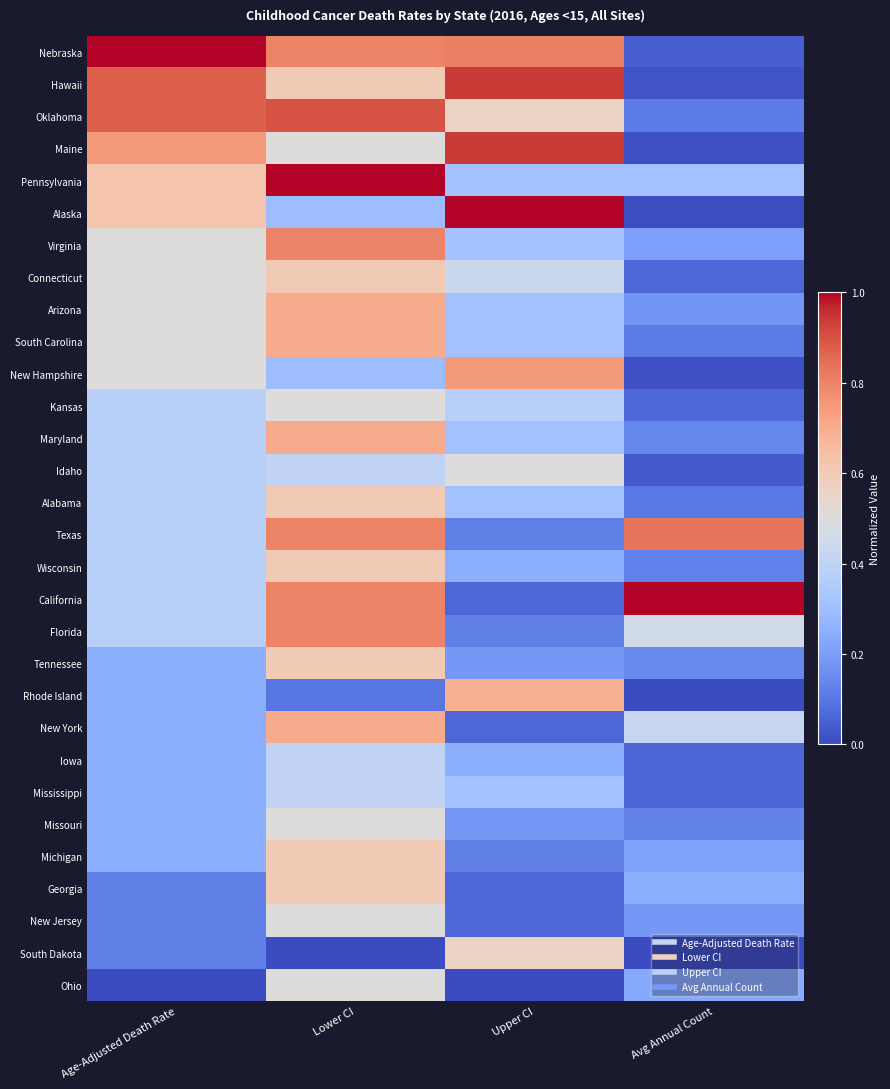

Reading left to right, extract all data points from this chart.

Nebraska: Age-Adjusted Death Rate=1.0	Lower CI=0.8	Upper CI=0.8	Avg Annual Count=0.0
Hawaii: Age-Adjusted Death Rate=0.9	Lower CI=0.6	Upper CI=0.9	Avg Annual Count=0.0
Oklahoma: Age-Adjusted Death Rate=0.9	Lower CI=0.9	Upper CI=0.6	Avg Annual Count=0.1
Maine: Age-Adjusted Death Rate=0.7	Lower CI=0.5	Upper CI=0.9	Avg Annual Count=0.0
Pennsylvania: Age-Adjusted Death Rate=0.6	Lower CI=1.0	Upper CI=0.3	Avg Annual Count=0.3
Alaska: Age-Adjusted Death Rate=0.6	Lower CI=0.3	Upper CI=1.0	Avg Annual Count=0.0
Virginia: Age-Adjusted Death Rate=0.5	Lower CI=0.8	Upper CI=0.3	Avg Annual Count=0.2
Connecticut: Age-Adjusted Death Rate=0.5	Lower CI=0.6	Upper CI=0.4	Avg Annual Count=0.1
Arizona: Age-Adjusted Death Rate=0.5	Lower CI=0.7	Upper CI=0.3	Avg Annual Count=0.2
South Carolina: Age-Adjusted Death Rate=0.5	Lower CI=0.7	Upper CI=0.3	Avg Annual Count=0.1
New Hampshire: Age-Adjusted Death Rate=0.5	Lower CI=0.3	Upper CI=0.7	Avg Annual Count=0.0
Kansas: Age-Adjusted Death Rate=0.4	Lower CI=0.5	Upper CI=0.4	Avg Annual Count=0.1
Maryland: Age-Adjusted Death Rate=0.4	Lower CI=0.7	Upper CI=0.3	Avg Annual Count=0.1
Idaho: Age-Adjusted Death Rate=0.4	Lower CI=0.4	Upper CI=0.5	Avg Annual Count=0.0
Alabama: Age-Adjusted Death Rate=0.4	Lower CI=0.6	Upper CI=0.3	Avg Annual Count=0.1
Texas: Age-Adjusted Death Rate=0.4	Lower CI=0.8	Upper CI=0.1	Avg Annual Count=0.8
Wisconsin: Age-Adjusted Death Rate=0.4	Lower CI=0.6	Upper CI=0.2	Avg Annual Count=0.1
California: Age-Adjusted Death Rate=0.4	Lower CI=0.8	Upper CI=0.1	Avg Annual Count=1.0
Florida: Age-Adjusted Death Rate=0.4	Lower CI=0.8	Upper CI=0.1	Avg Annual Count=0.5
Tennessee: Age-Adjusted Death Rate=0.2	Lower CI=0.6	Upper CI=0.2	Avg Annual Count=0.1
Rhode Island: Age-Adjusted Death Rate=0.2	Lower CI=0.1	Upper CI=0.7	Avg Annual Count=0.0
New York: Age-Adjusted Death Rate=0.2	Lower CI=0.7	Upper CI=0.1	Avg Annual Count=0.4
Iowa: Age-Adjusted Death Rate=0.2	Lower CI=0.4	Upper CI=0.2	Avg Annual Count=0.1
Mississippi: Age-Adjusted Death Rate=0.2	Lower CI=0.4	Upper CI=0.3	Avg Annual Count=0.1
Missouri: Age-Adjusted Death Rate=0.2	Lower CI=0.5	Upper CI=0.2	Avg Annual Count=0.1
Michigan: Age-Adjusted Death Rate=0.2	Lower CI=0.6	Upper CI=0.1	Avg Annual Count=0.2
Georgia: Age-Adjusted Death Rate=0.1	Lower CI=0.6	Upper CI=0.1	Avg Annual Count=0.2
New Jersey: Age-Adjusted Death Rate=0.1	Lower CI=0.5	Upper CI=0.1	Avg Annual Count=0.2
South Dakota: Age-Adjusted Death Rate=0.1	Lower CI=0.0	Upper CI=0.6	Avg Annual Count=0.0
Ohio: Age-Adjusted Death Rate=0.0	Lower CI=0.5	Upper CI=0.0	Avg Annual Count=0.2